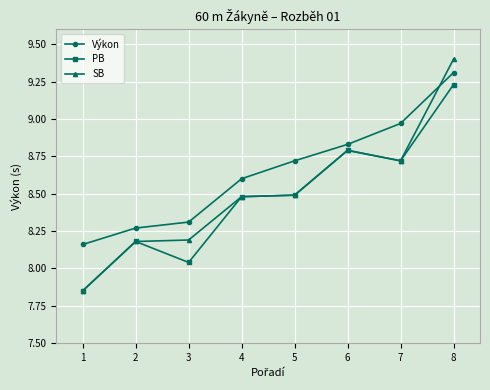

How many data points in PB are above 8?

7